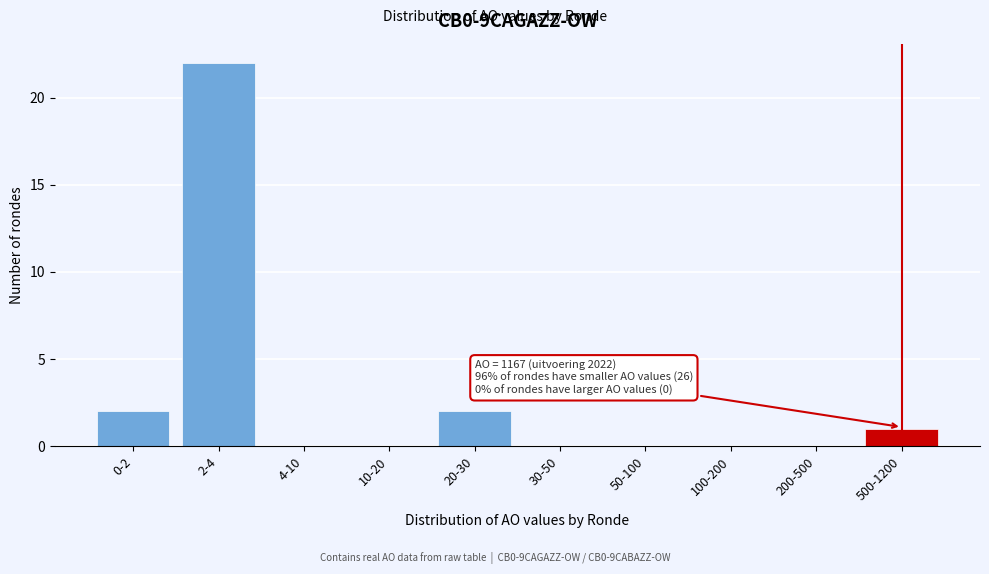

Reading left to right, transcribe all the data shown in this chart.

0-2=2	2-4=22	4-10=0	10-20=0	20-30=2	30-50=0	50-100=0	100-200=0	200-500=0	500-1200=1